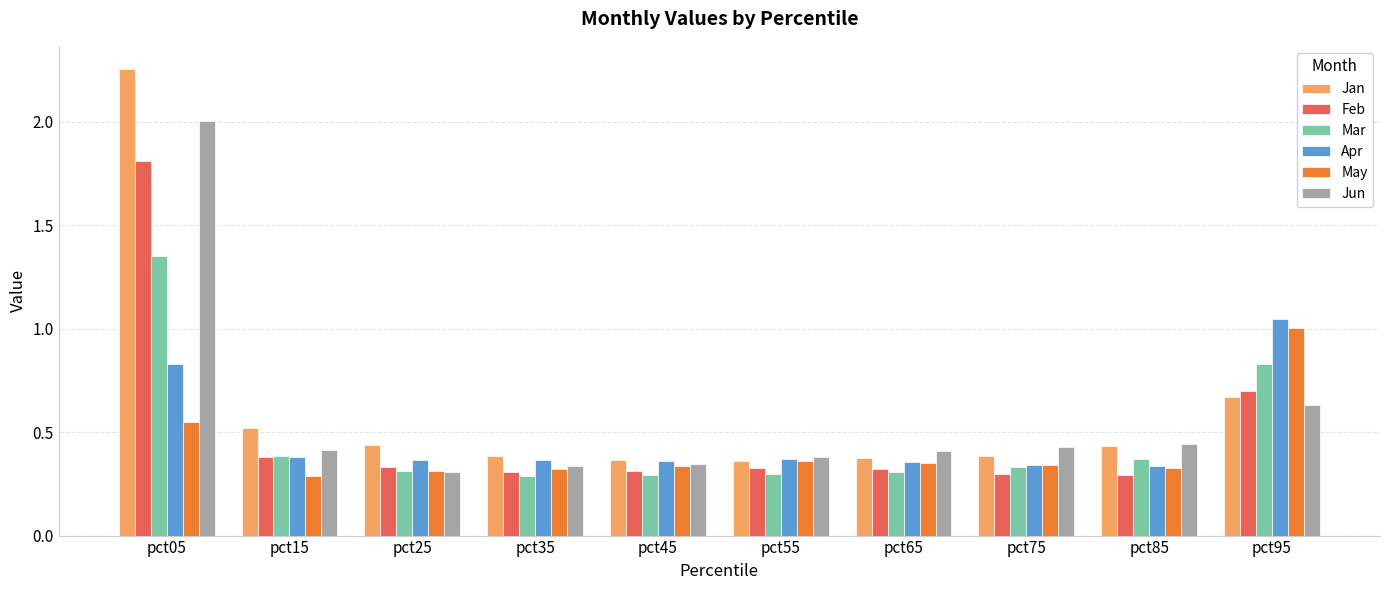

At pct05, list the series in order from largest to smallest.

Jan, Jun, Feb, Mar, Apr, May